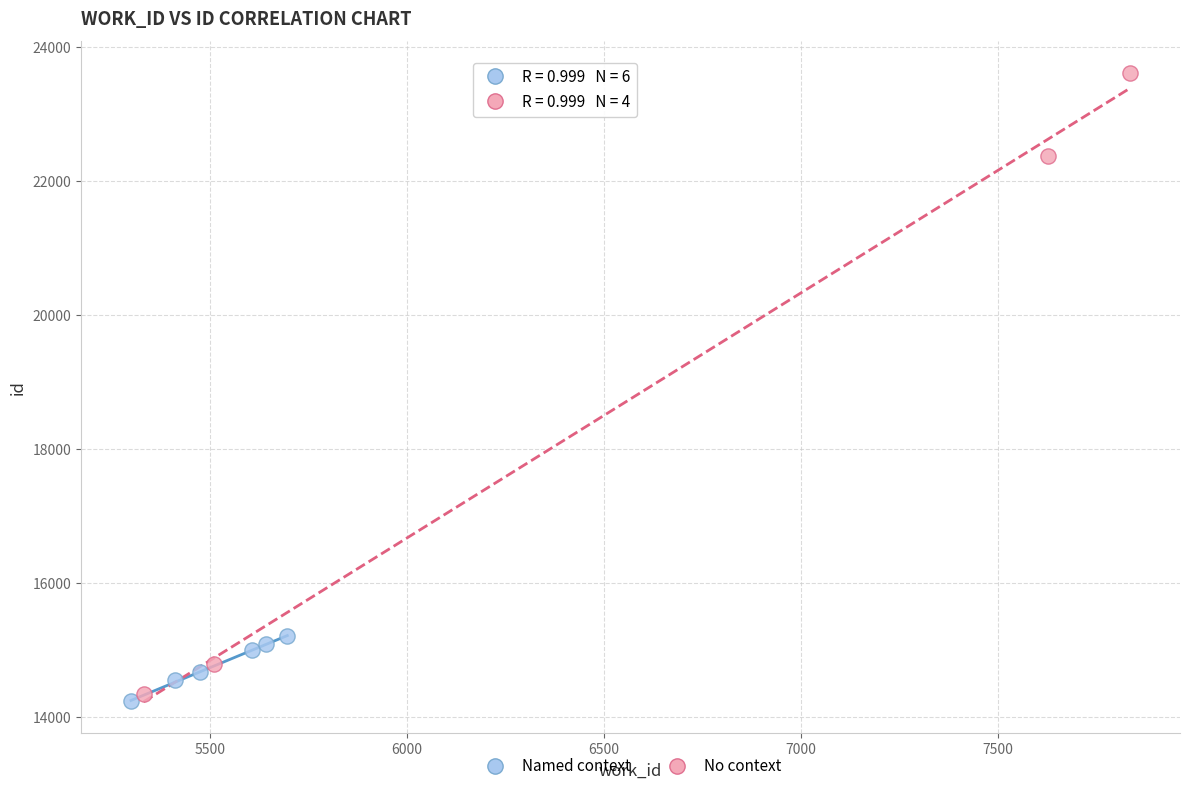

What are all the series names shown in the legend?

Named context, No context